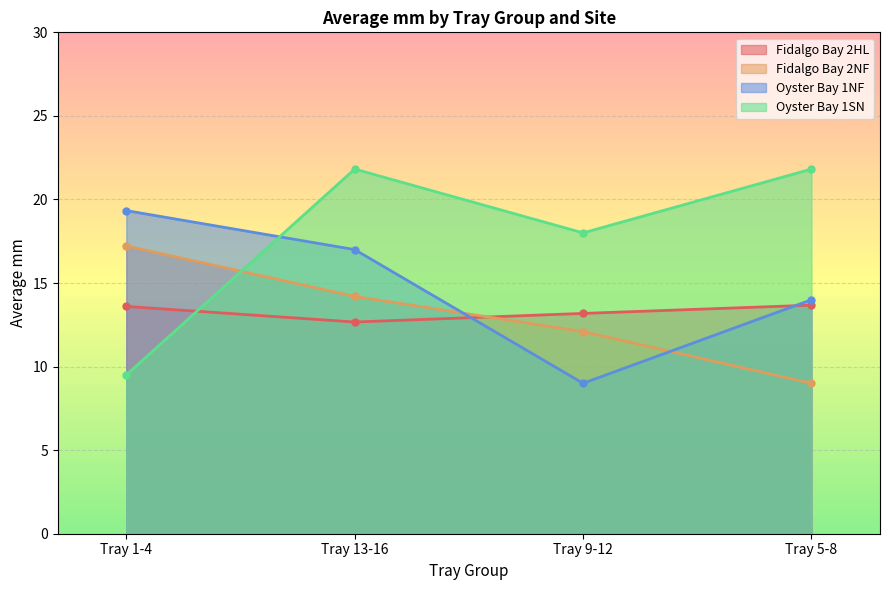

In Oyster Bay 1SN, how many points are lower than both neighbors (excluding endpoints)?

1